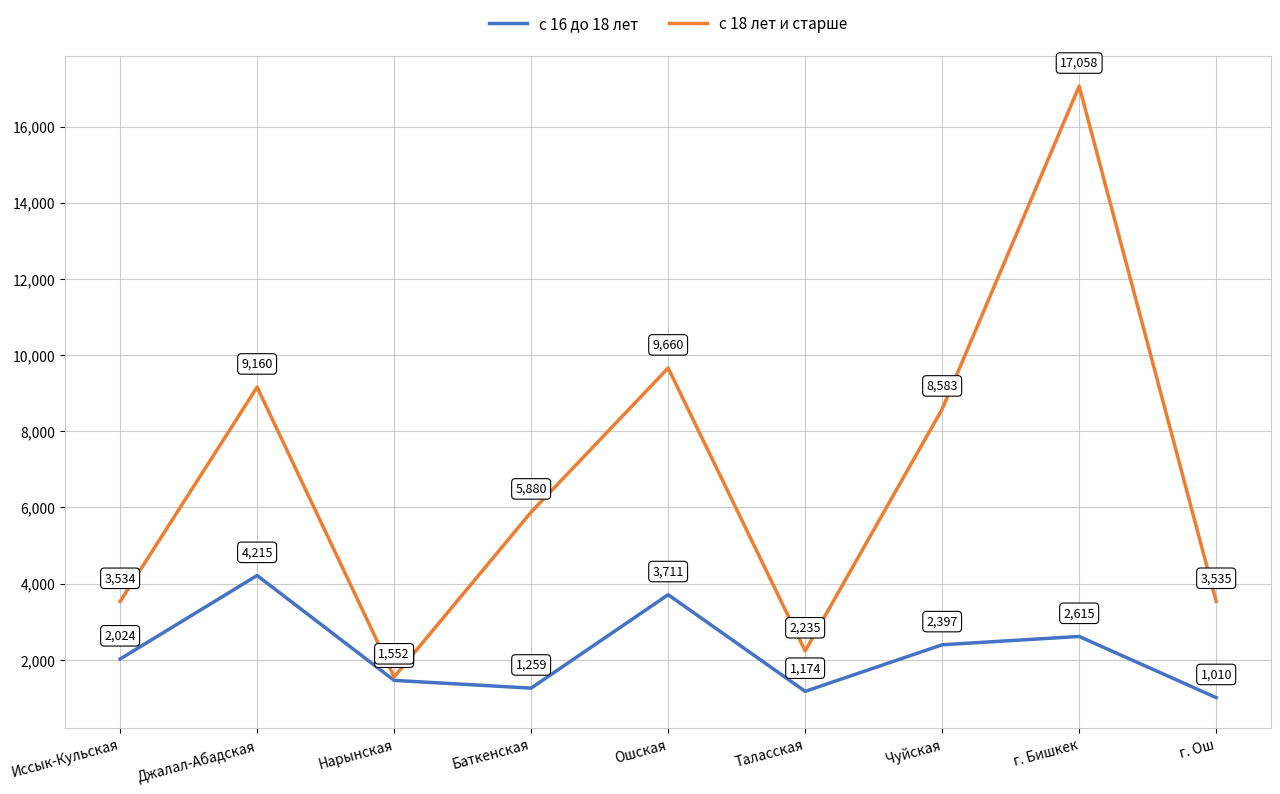

Reading left to right, transcribe all the data shown in this chart.

с 16 до 18 лет: 2024	4215	1462	1259	3711	1174	2397	2615	1010
с 18 лет и старше: 3534	9160	1552	5880	9660	2235	8583	17058	3535